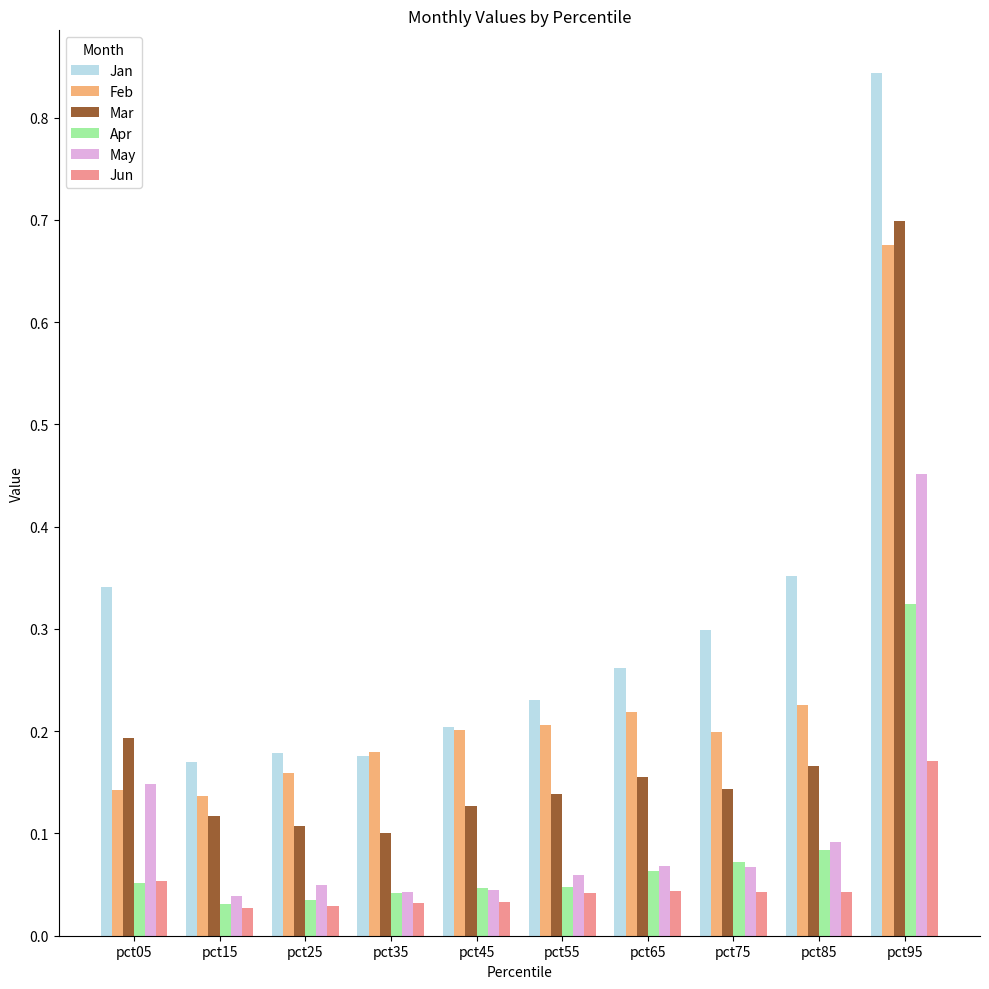

Which series has the widest spread of values?

Jan